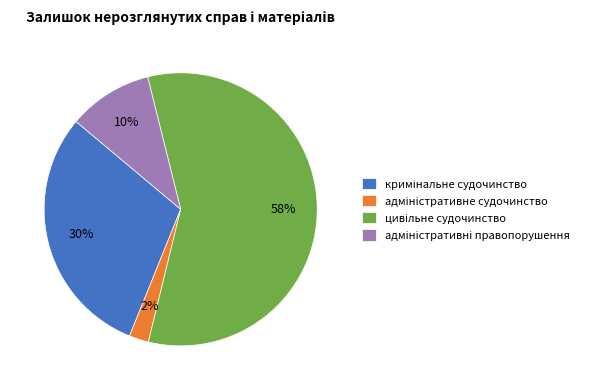

Count the number of slices in the pie.

4